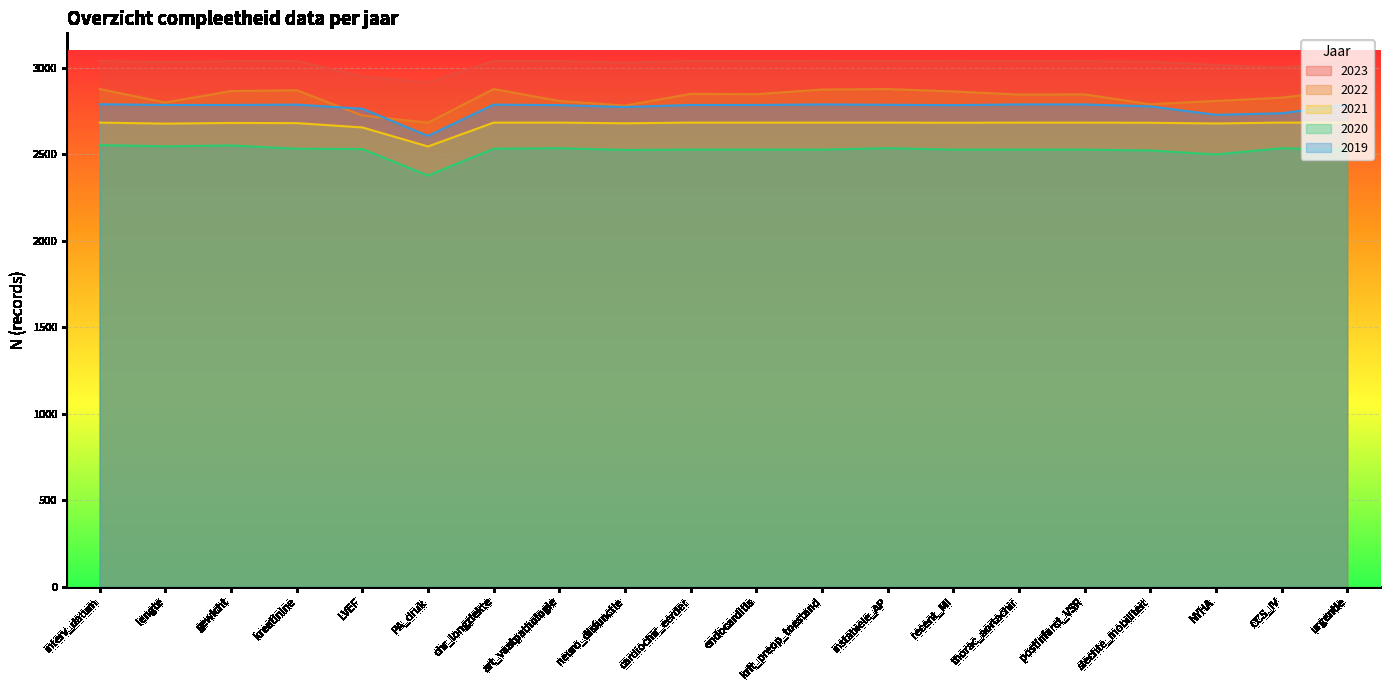

What is the difference between the highest and lowest values at CCS_IV?

465